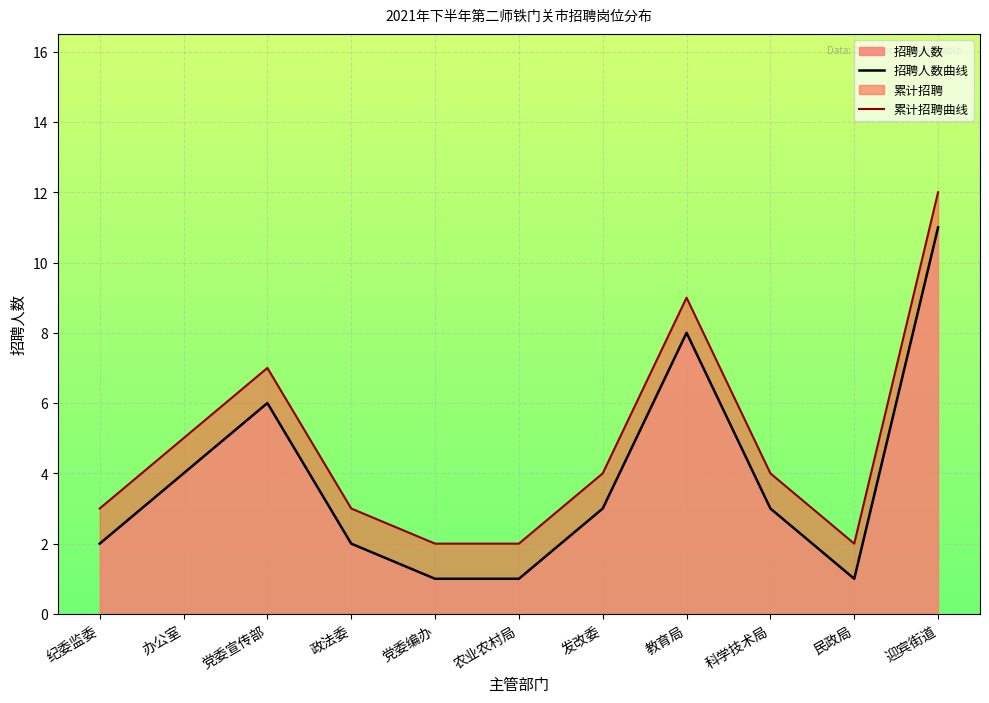

The value of 招聘人数 at 教育局 is 8. True or false?

True